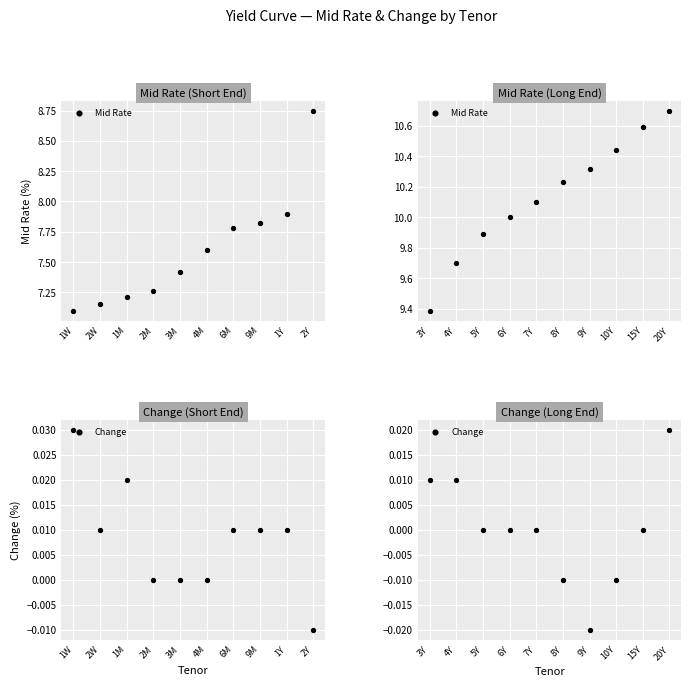

Is the value of Mid Rate at 15Y greater than the value of Change at 5Y?

Yes